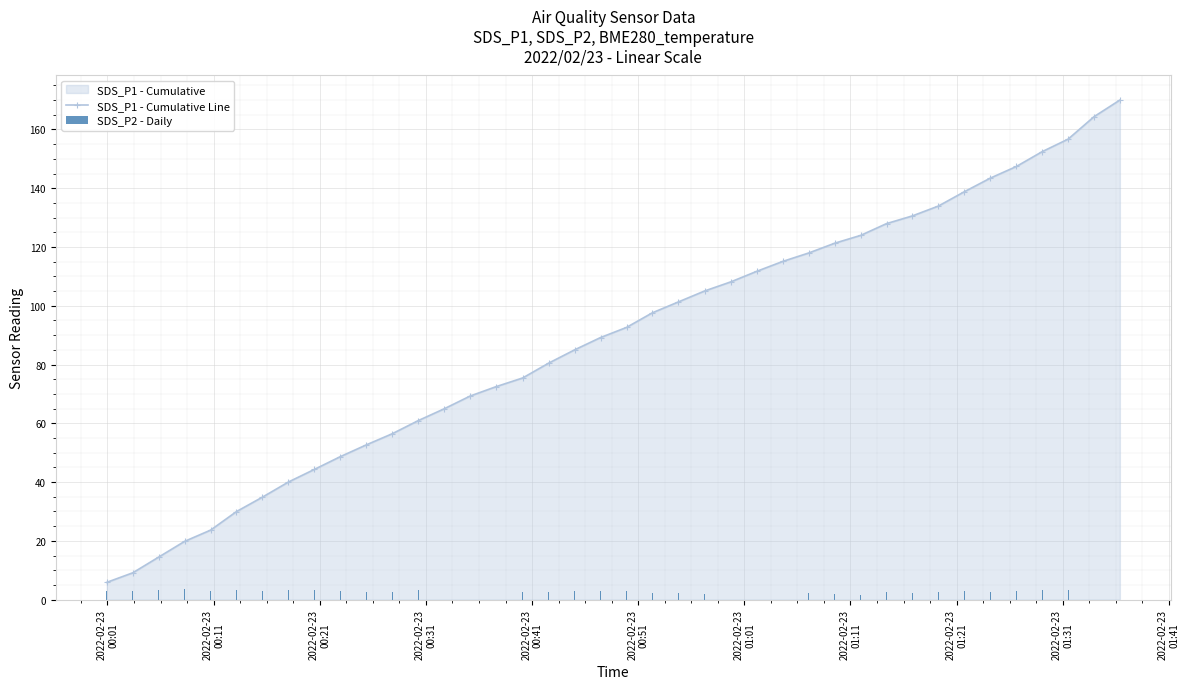

Rank the series by their maximum value, from lowest to highest.

SDS_P2 - Daily, SDS_P1 - Cumulative Line